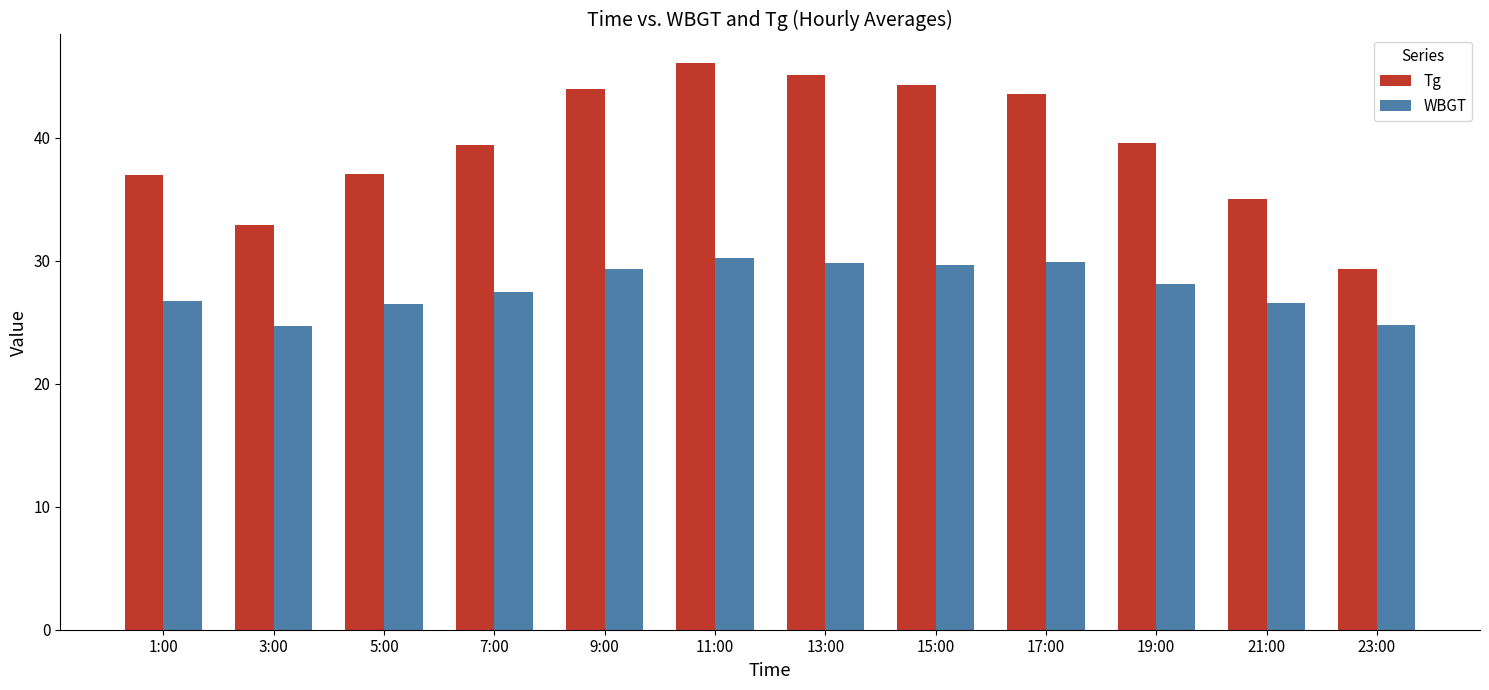

At how many categories does at least one series exceed 29?

12